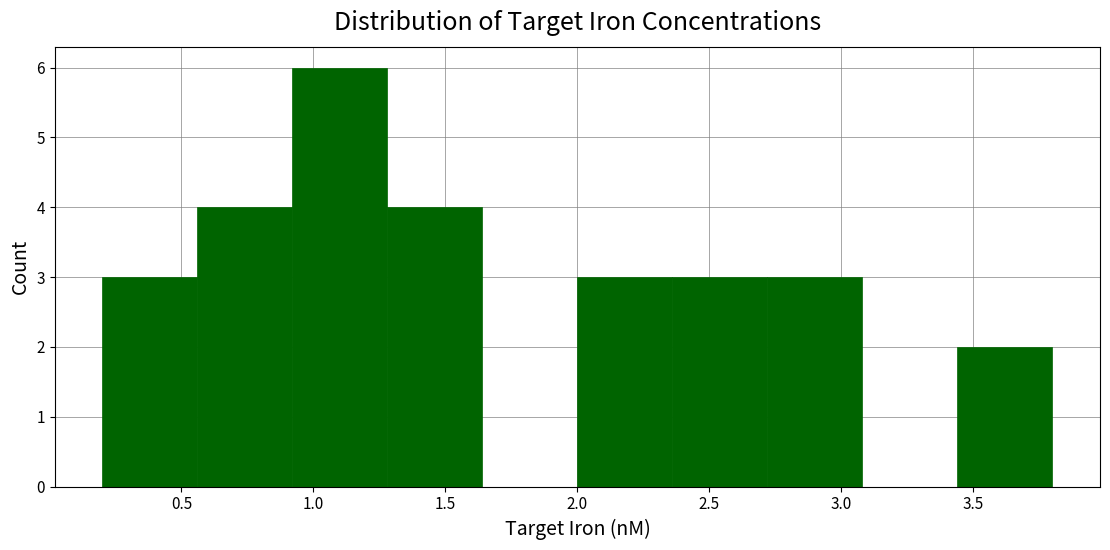

Which range on the x-axis has the tallest bar?

0.92 to 1.28